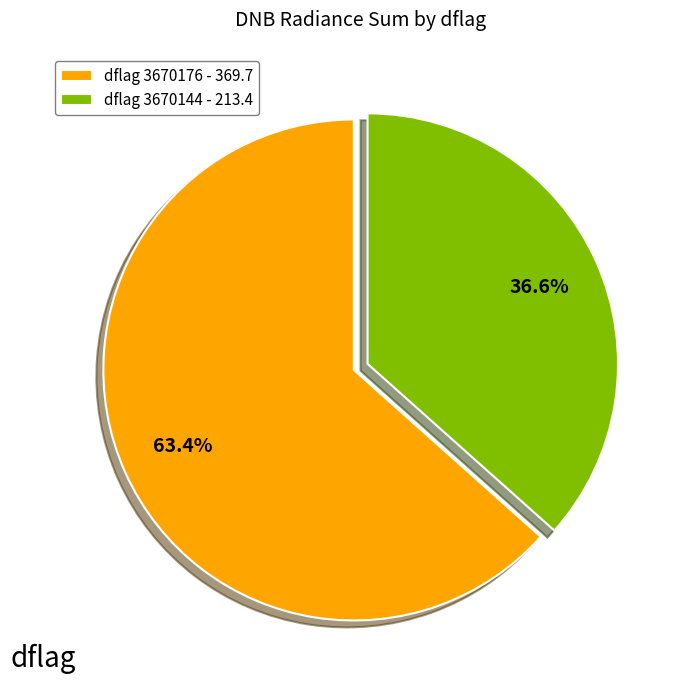

Combined, what portion of the pie is dflag 3670144 - 213.4 and dflag 3670176 - 369.7?

100.0%